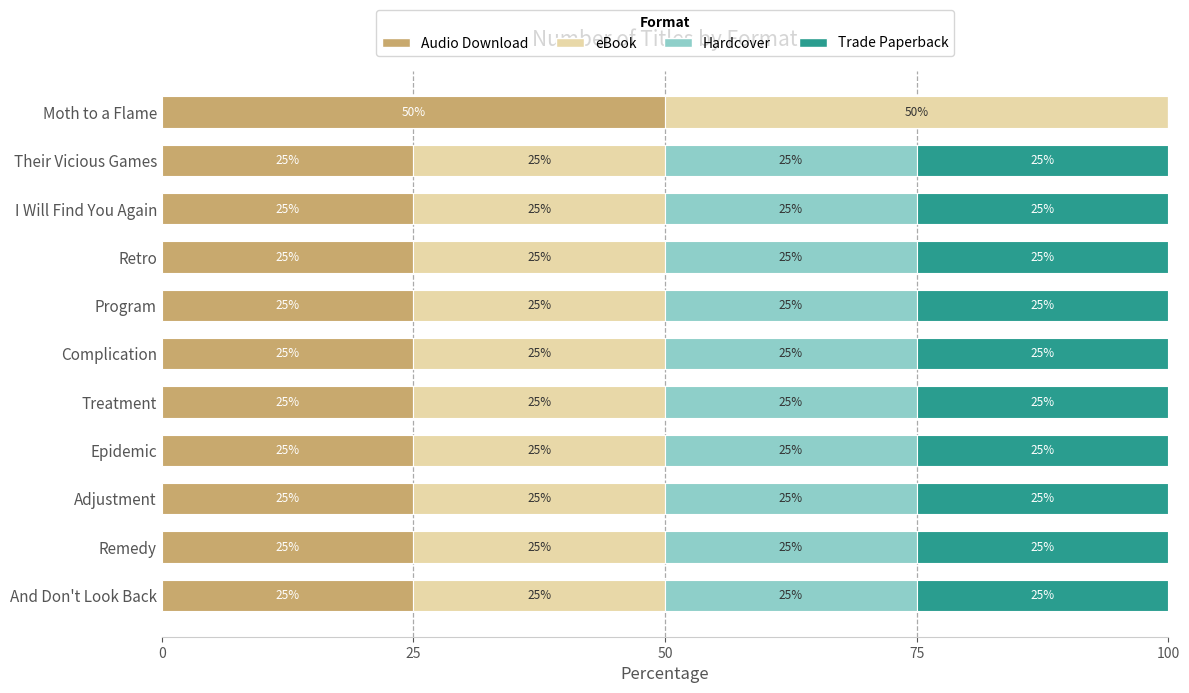

Which category has the highest value in the Audio Download series?

Moth to a Flame